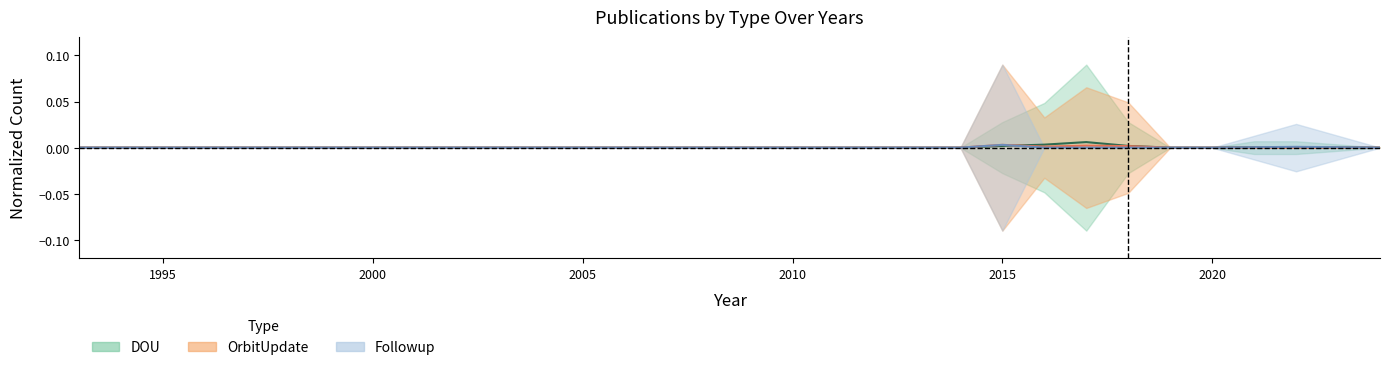

Which series has the widest spread of values?

DOU